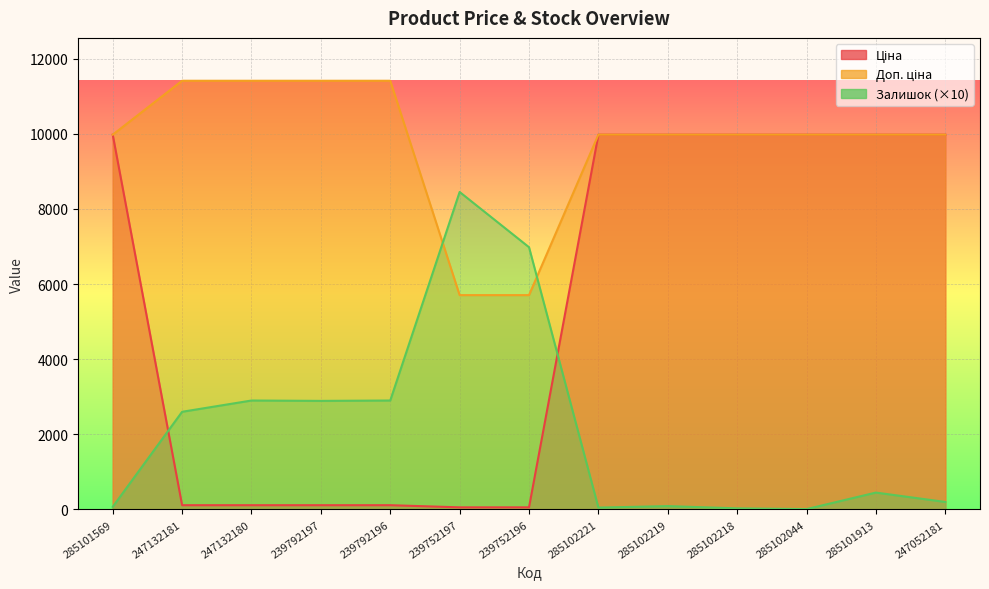

Rank the series at 285102044 from lowest to highest value.

Залишок, Ціна, Доп. ціна